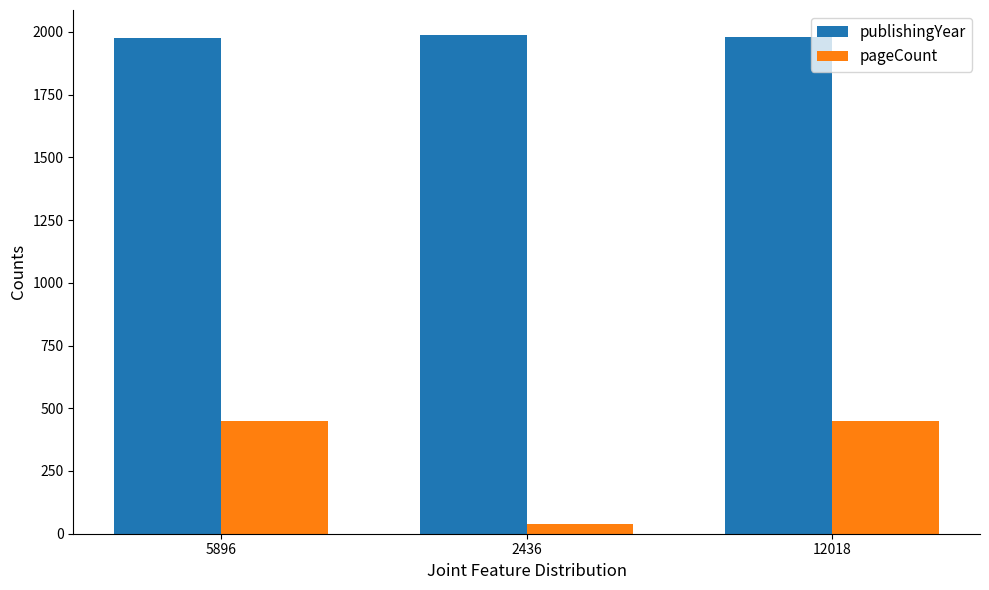

What is the difference between the maximum and second lowest values in the publishingYear series?

10